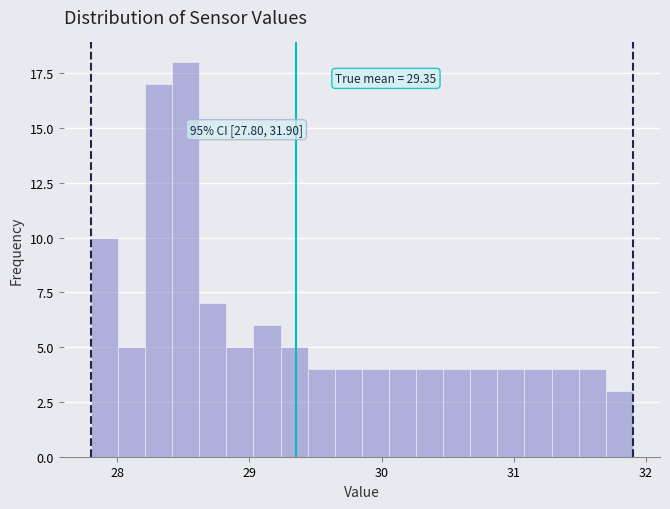

Around what value on the x-axis is the tallest bar? Give the approximate position of its centre, as read against the axis.

28.5